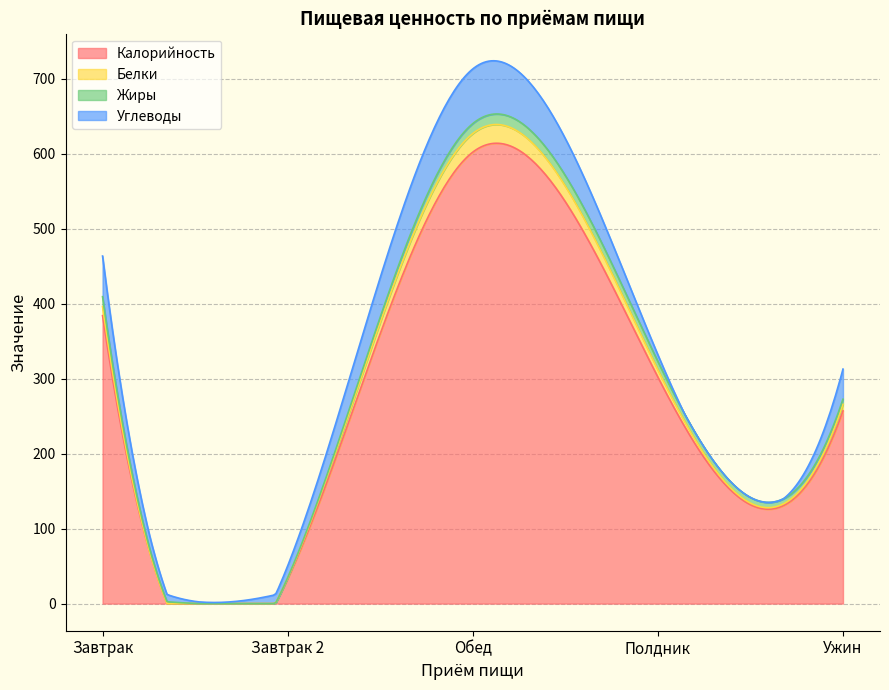

What is the label of the 1st point from the left?

Завтрак